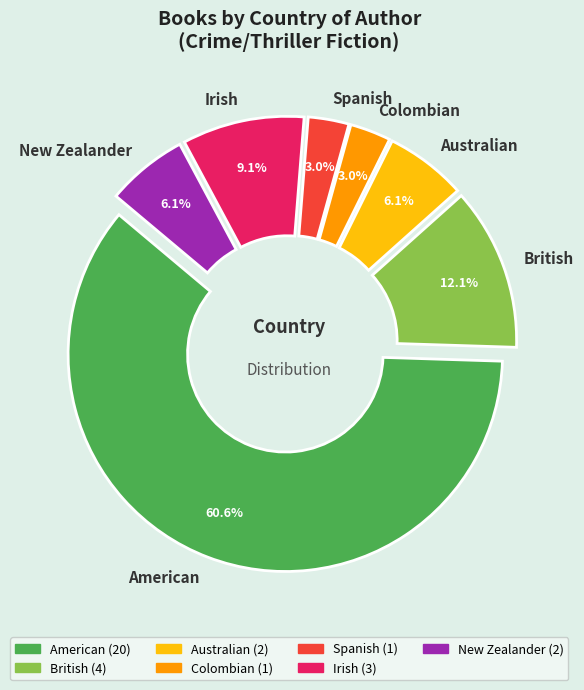

What is the change in value from American to Irish?

-17